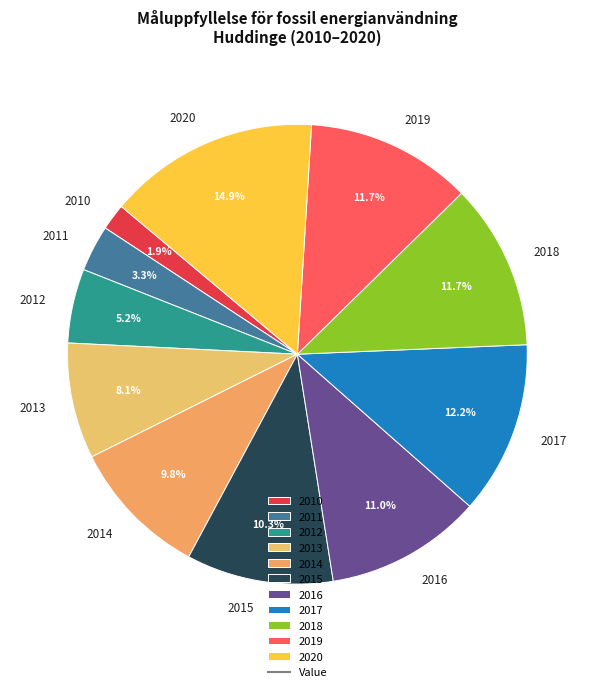

What is the ratio of the value at 2013 to the value at 2014?

0.8